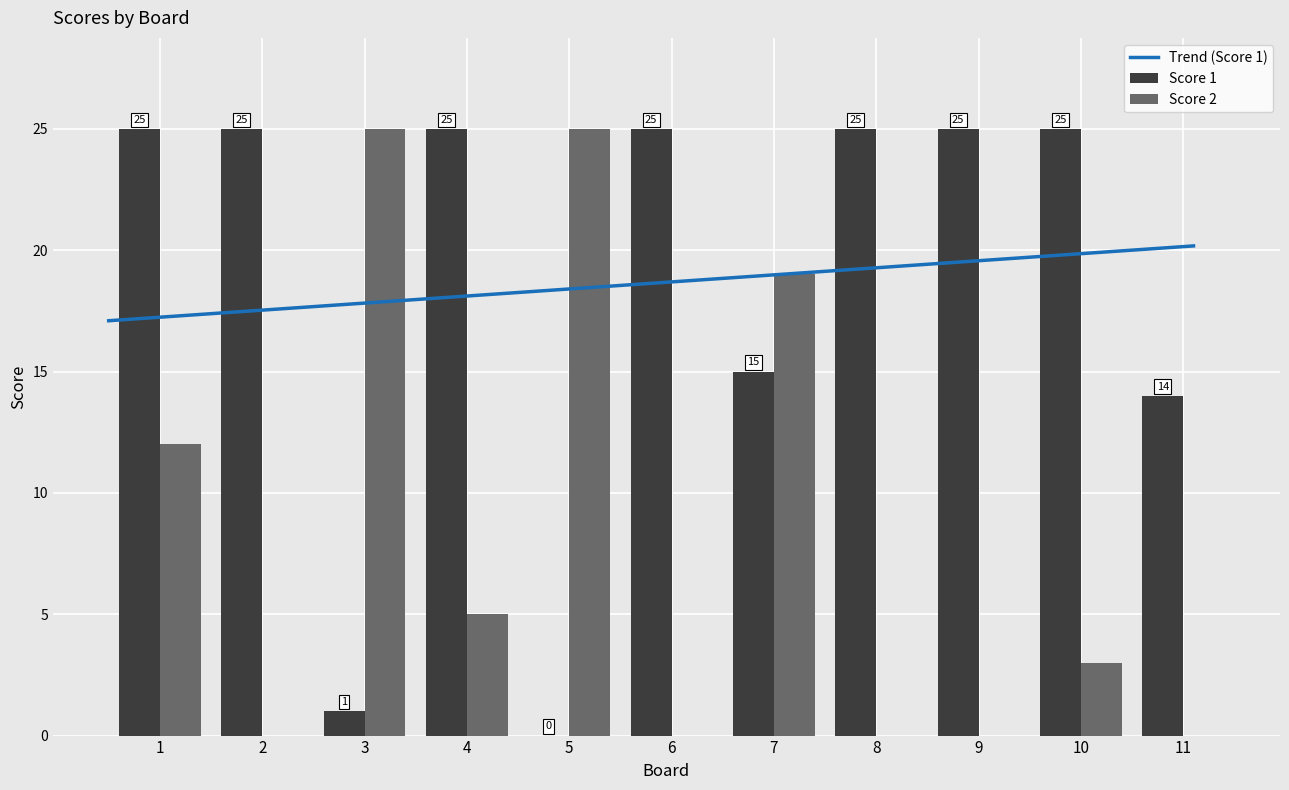

At which label does Score 1 reach its minimum?

5